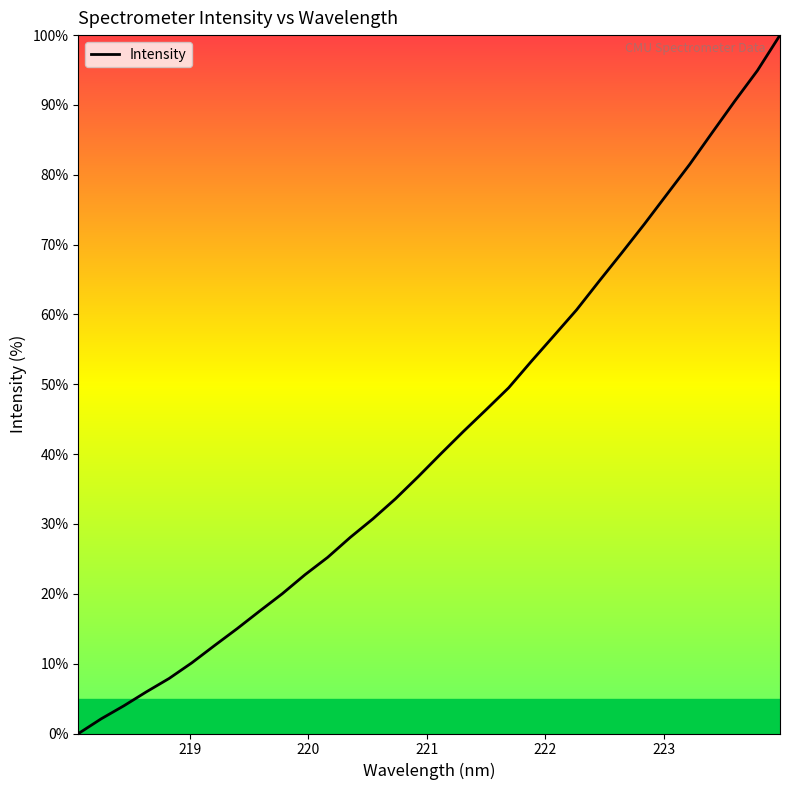

What is the maximum value shown in the chart?

100.0